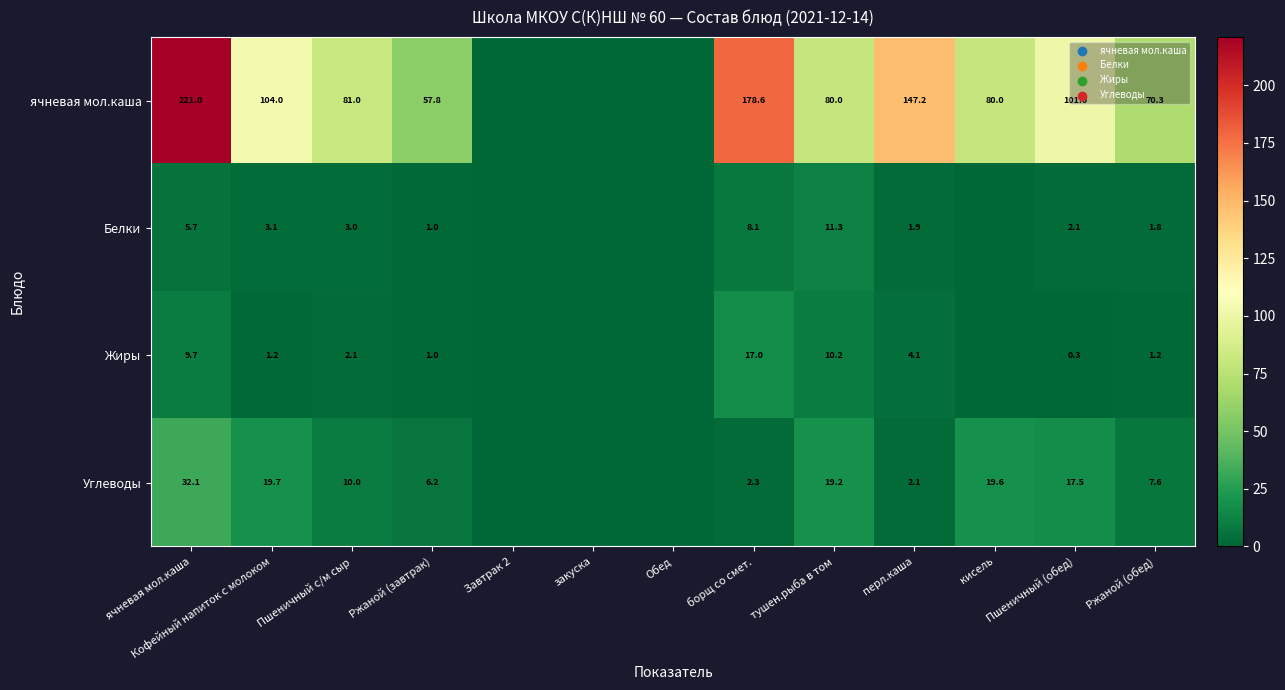

What is the difference between the highest and lowest values at ячневая мол.каша?

215.3